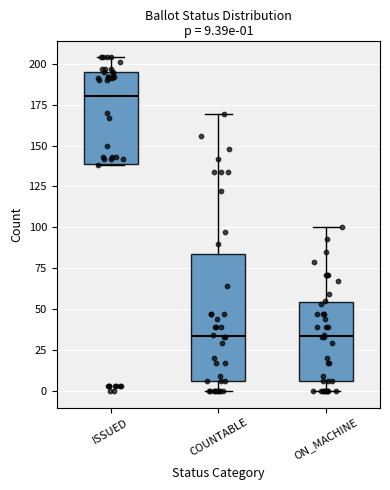

Which box has the highest median line?

ISSUED